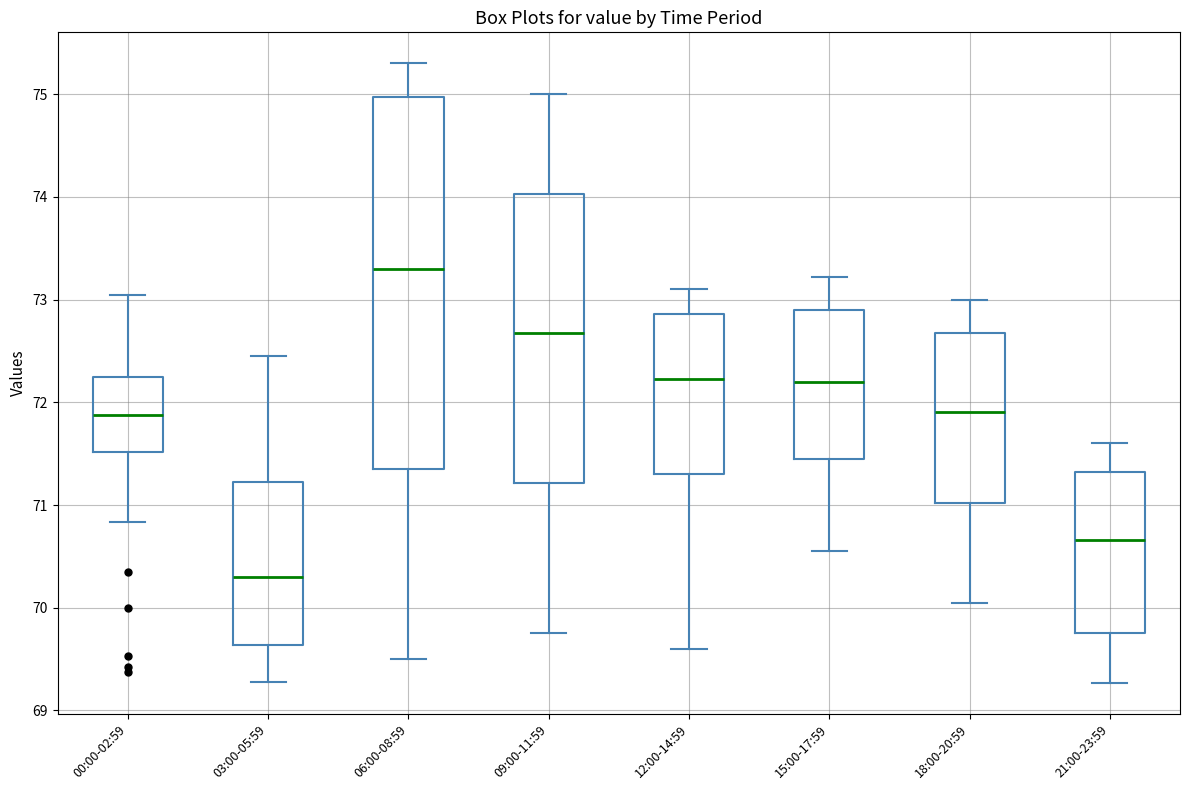

Which box is the tallest, from its lower edge to its upper edge?

06:00-08:59